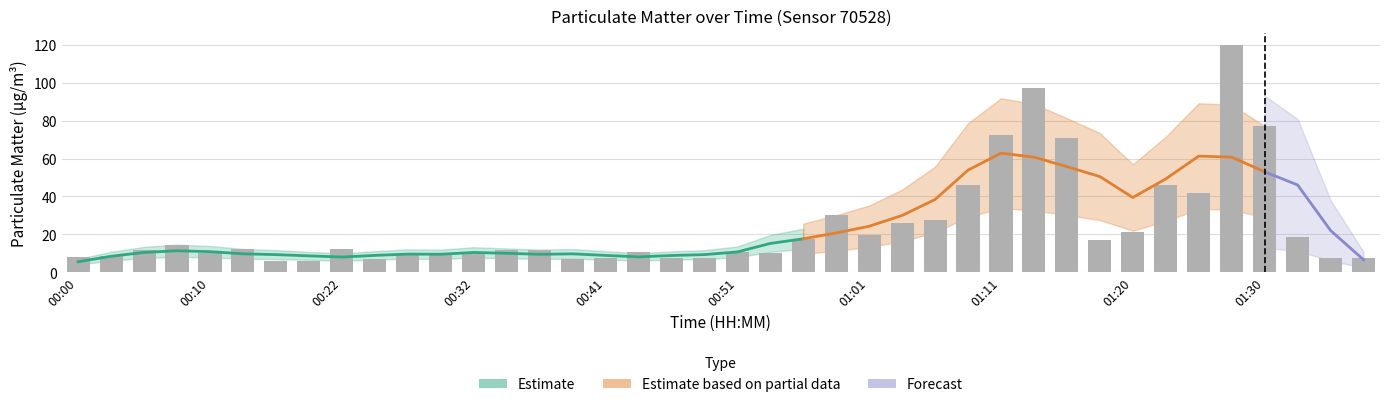

Which category has the lowest value across all series?

00:20